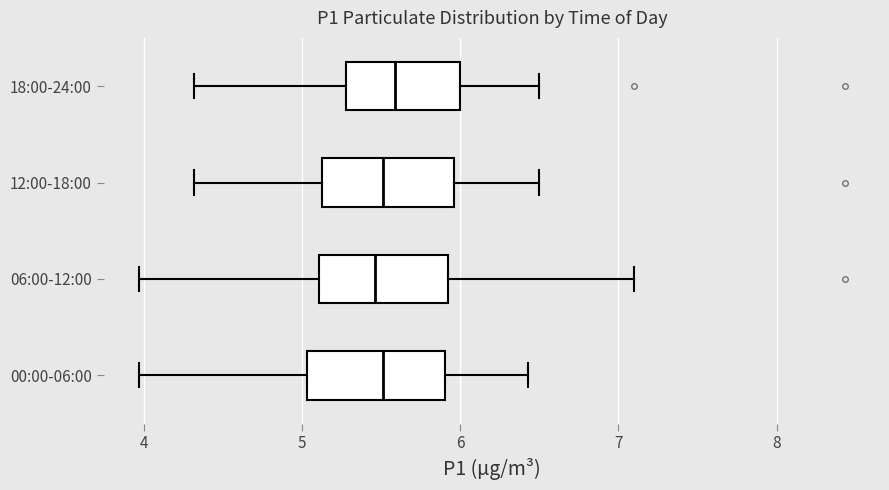

Reading bottom to top, transcribe this box plot: for each box, give where its median line is, the range the box spans, and where its two whiskers end, as read against the x-axis. The values are not printed on the chart, so give them approximately, as read against the axis.

00:00-06:00: median 5.5, box 5.0 to 5.9, whiskers 4.0 to 6.4
06:00-12:00: median 5.5, box 5.1 to 5.9, whiskers 4.0 to 7.1
12:00-18:00: median 5.5, box 5.1 to 6.0, whiskers 4.3 to 6.5
18:00-24:00: median 5.6, box 5.3 to 6.0, whiskers 4.3 to 6.5